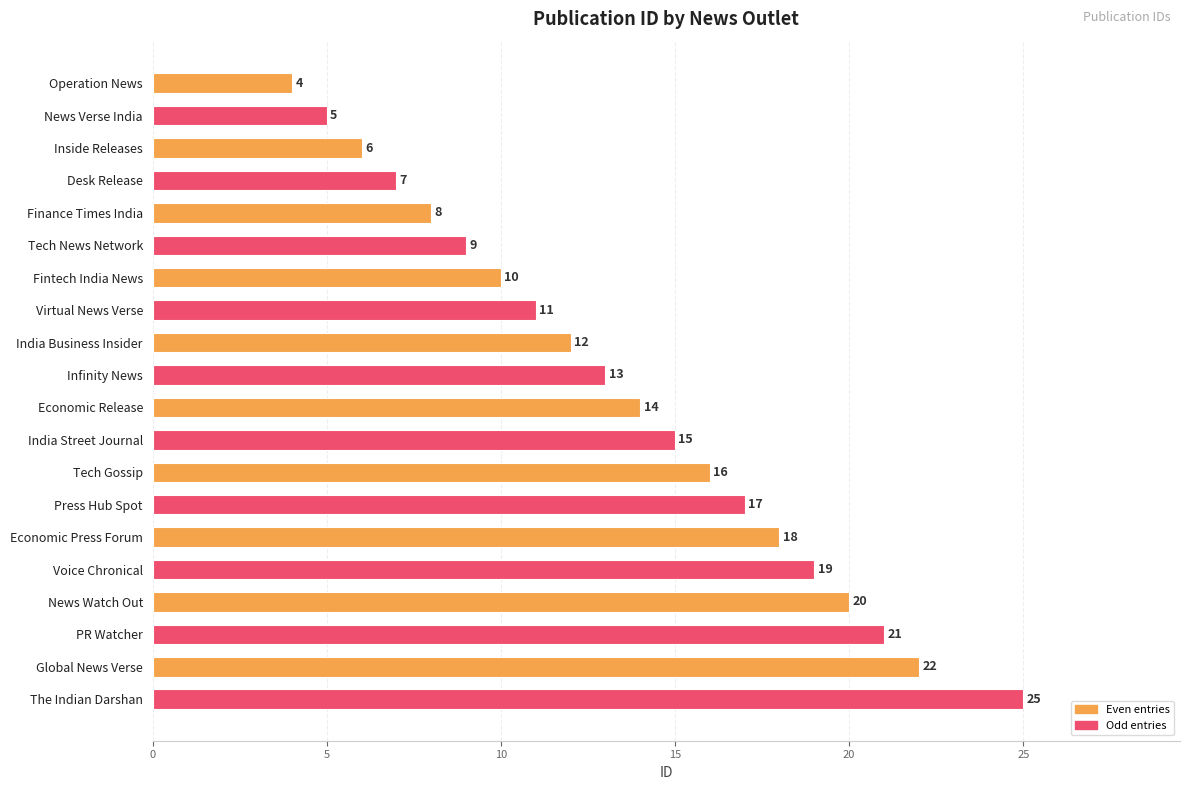

At which label is the value closest to 14?

Economic Release